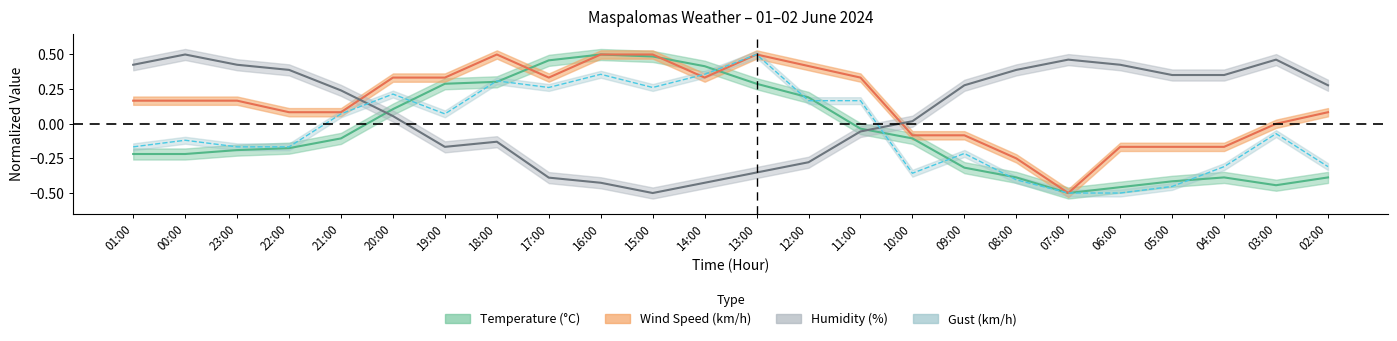

How many intersections are there between temperature and gust?

10